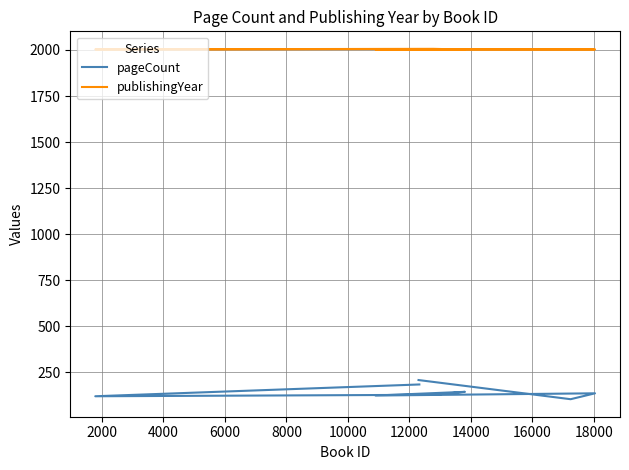

In publishingYear, how many points are lower than both neighbors (excluding endpoints)?

1